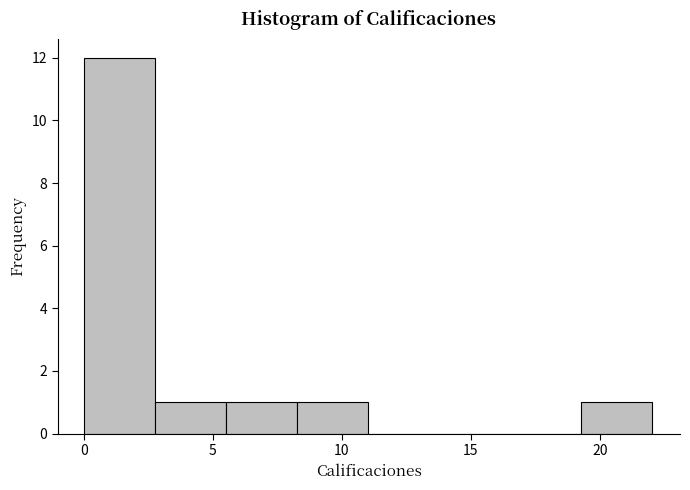

How tall is the bar that spans 19.25 to 22.00 on the x-axis? Neither the bar edges nor the heights are printed on the chart, so give them approximately, as read against the axes.

1